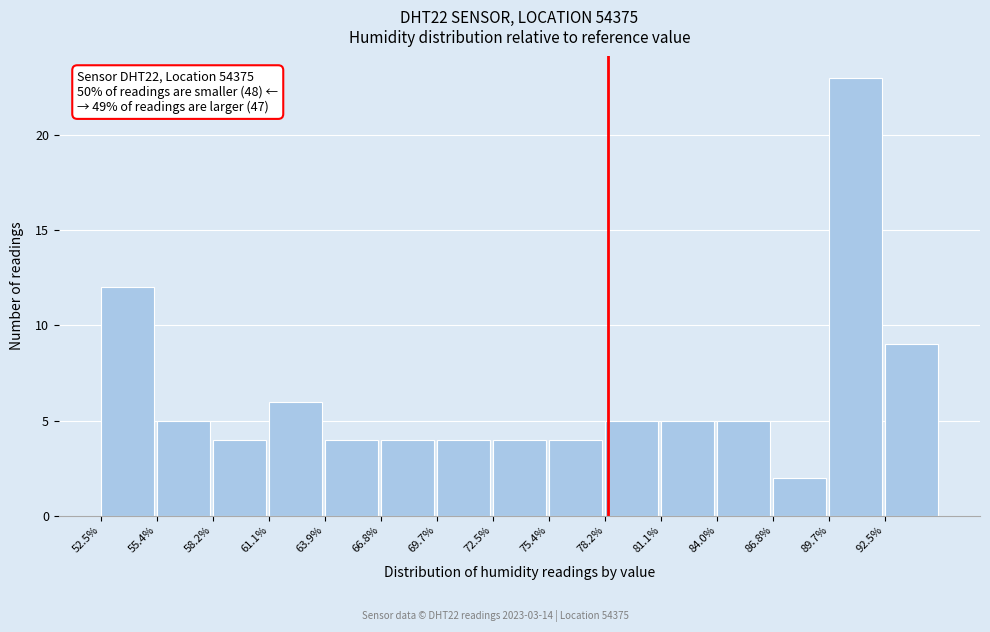

Over which range of the x-axis is the bar tallest?

89.5 to 92.5